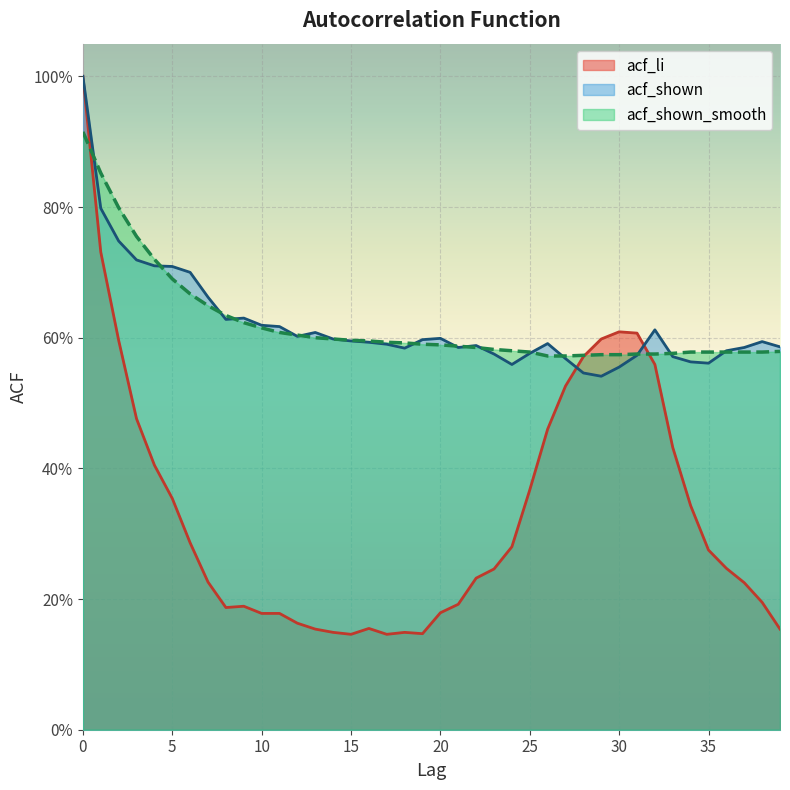

True or false: acf_li has more than 0 interior local peaks.

True